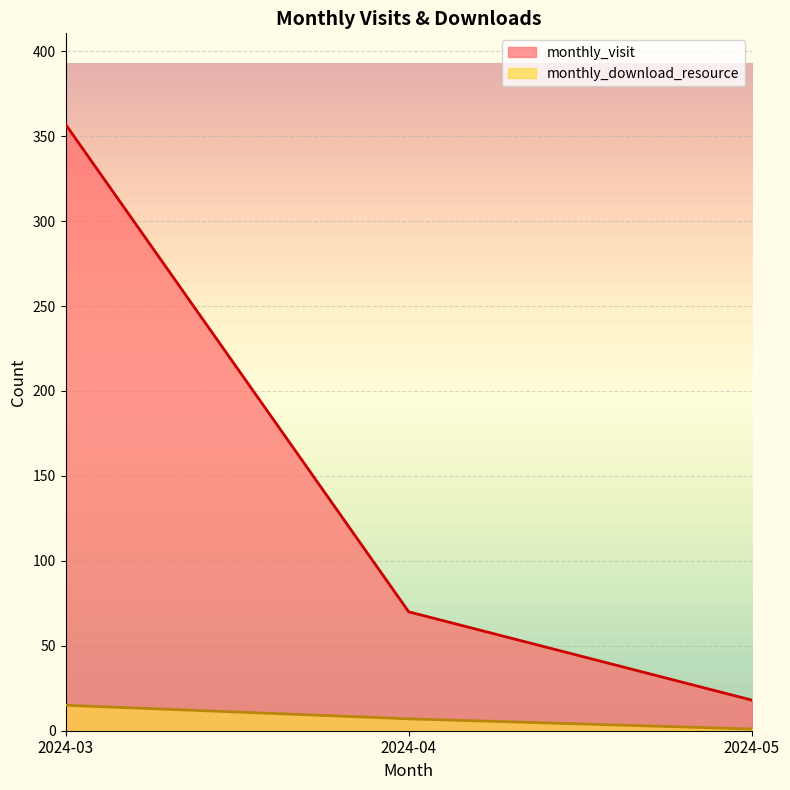

The monthly_download_resource series shows 8 at 2024-03. True or false?

False